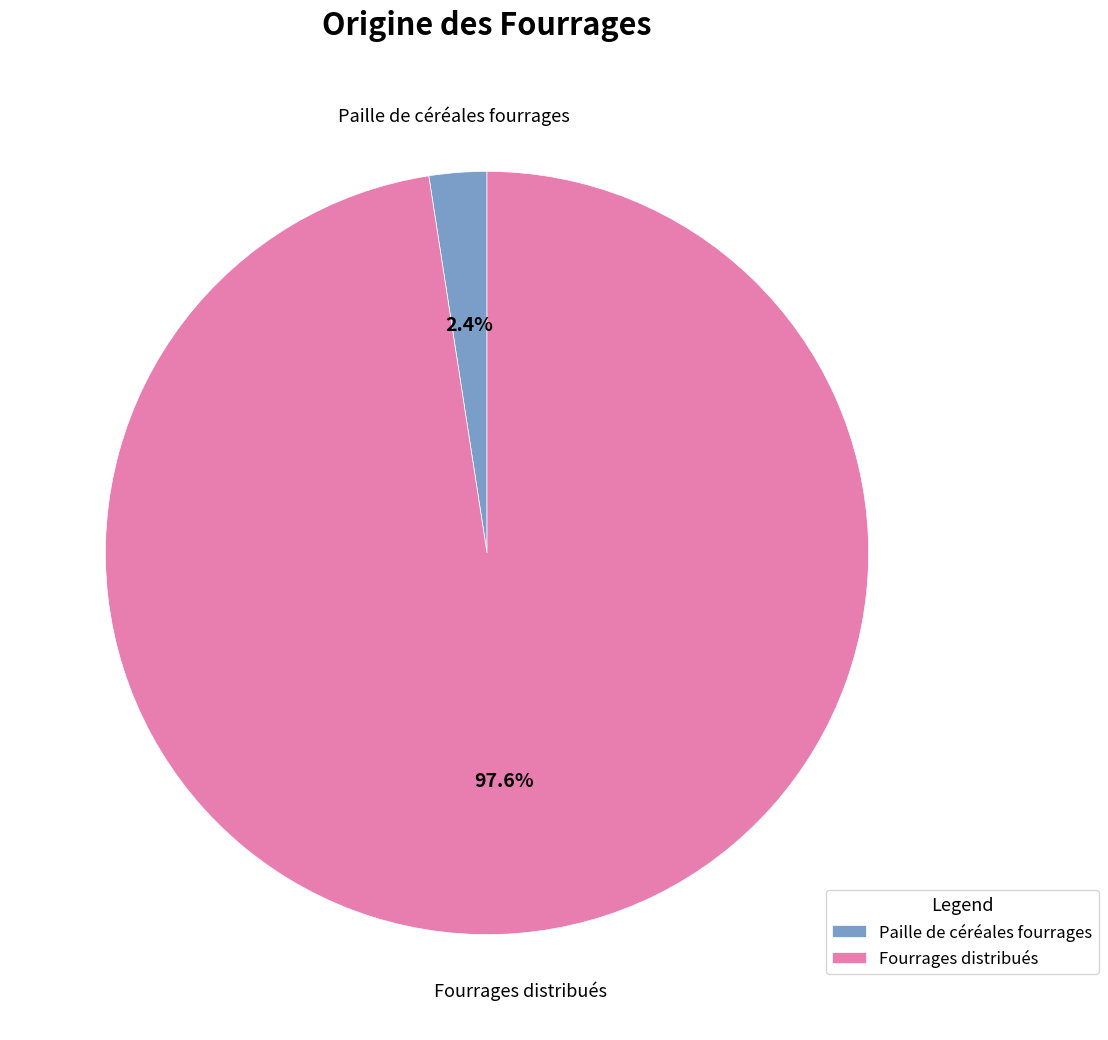

What is the smallest slice in the pie chart?

Paille de céréales fourrages